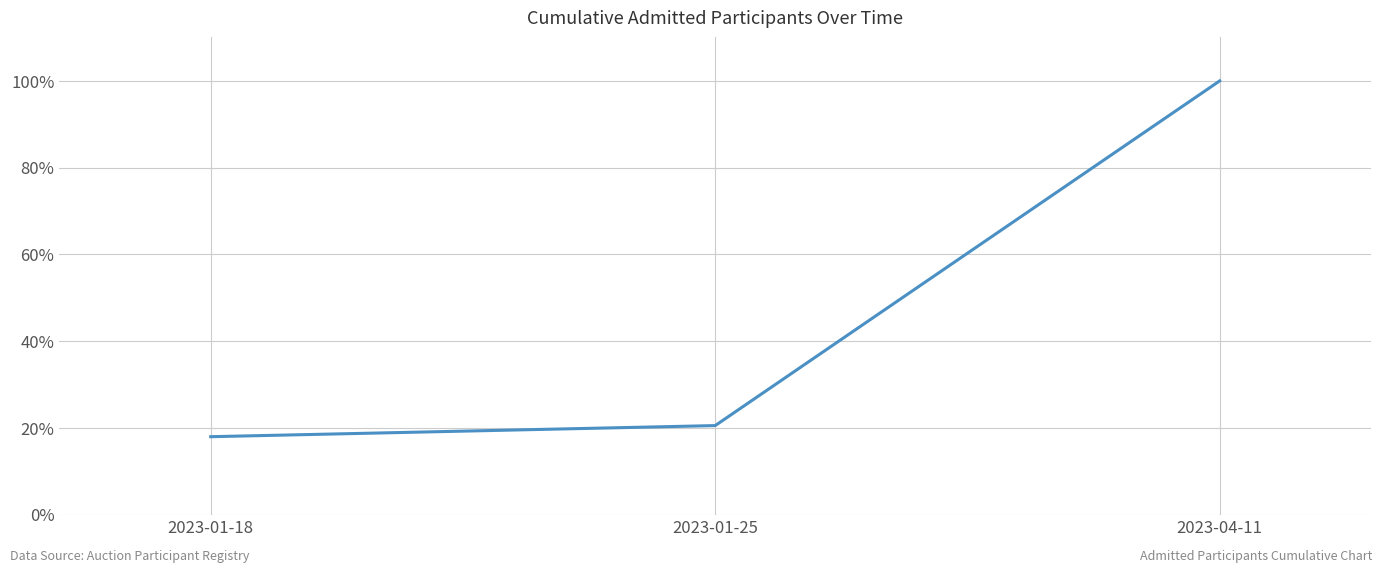

Is this an area chart (filled region under the line)?

No